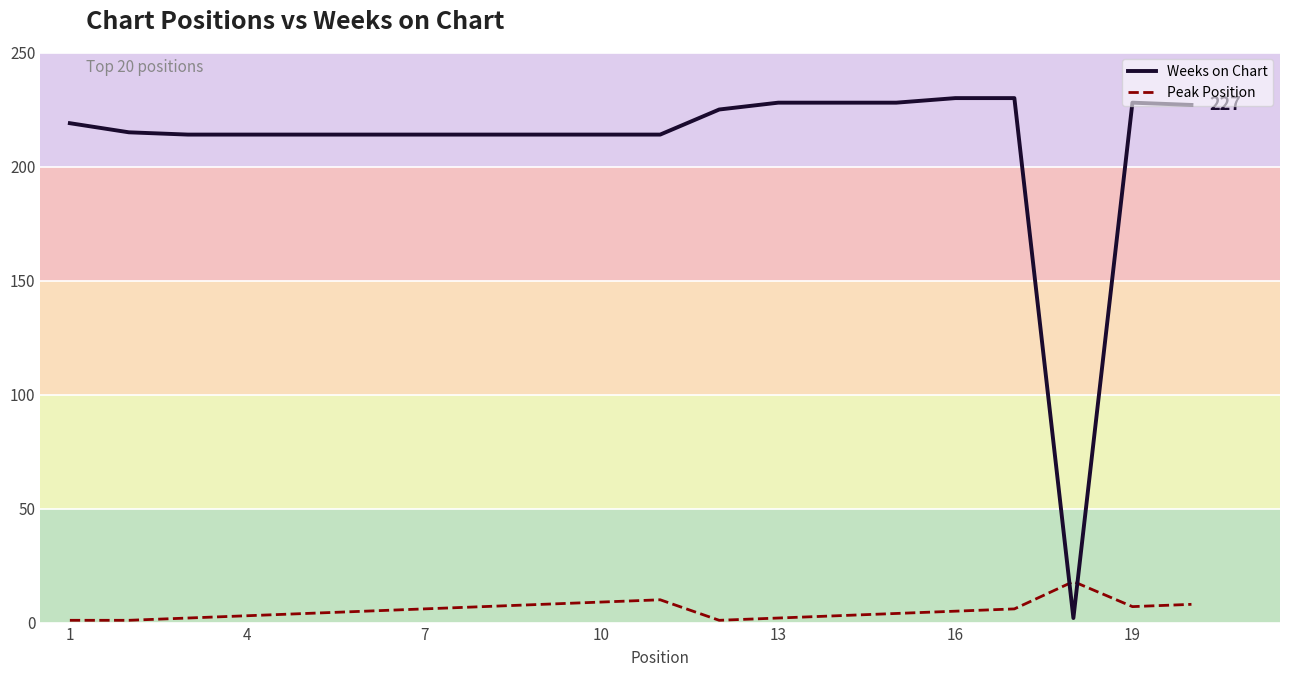

Which series has the widest spread of values?

Weeks on Chart